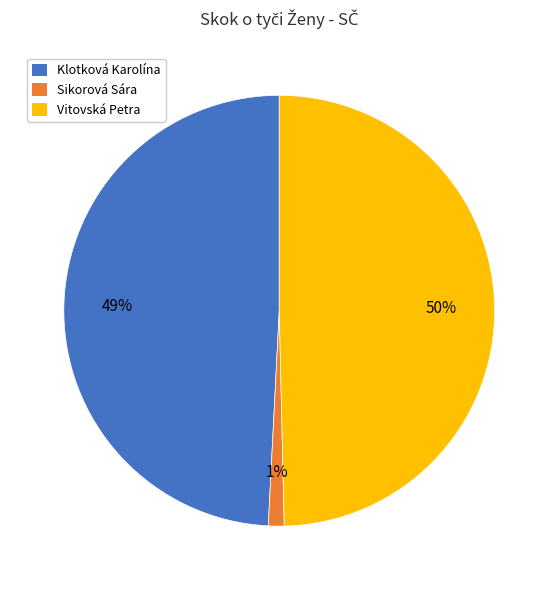

To the nearest percent, what is the average slice percentage?

33%